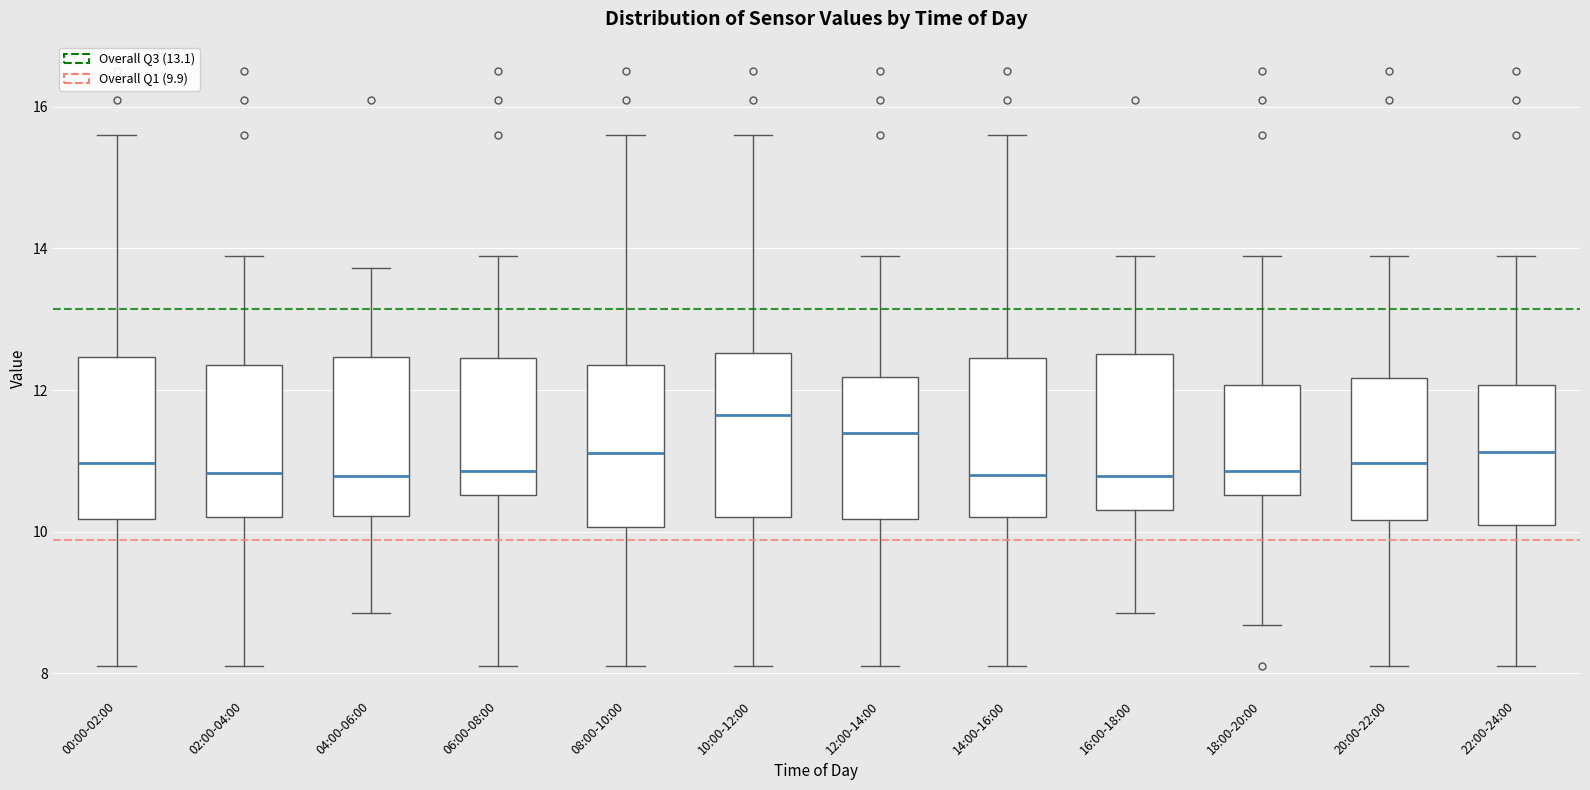

Where is the upper edge of the box for 14:00-16:00 on the y-axis? The values are not printed on the chart, so give them approximately, as read against the axis.

12.4